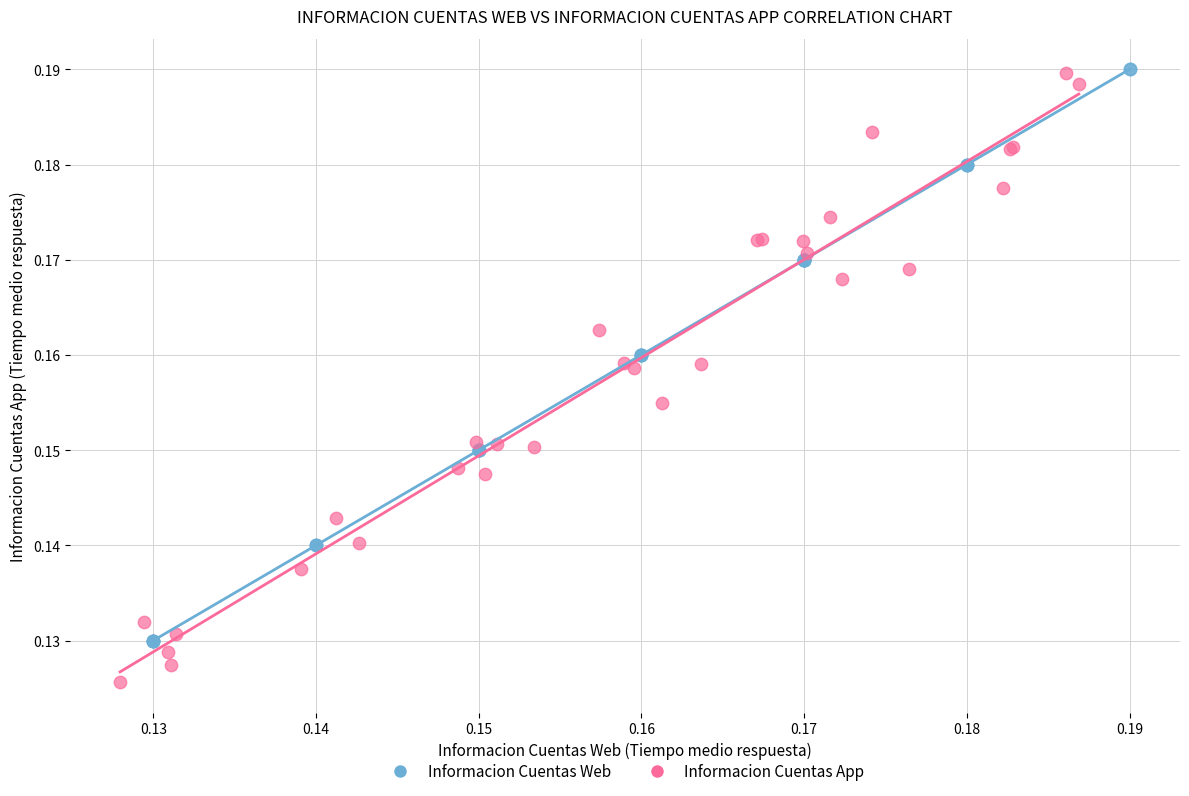

Which series contains the lowest Y value?

Informacion Cuentas App